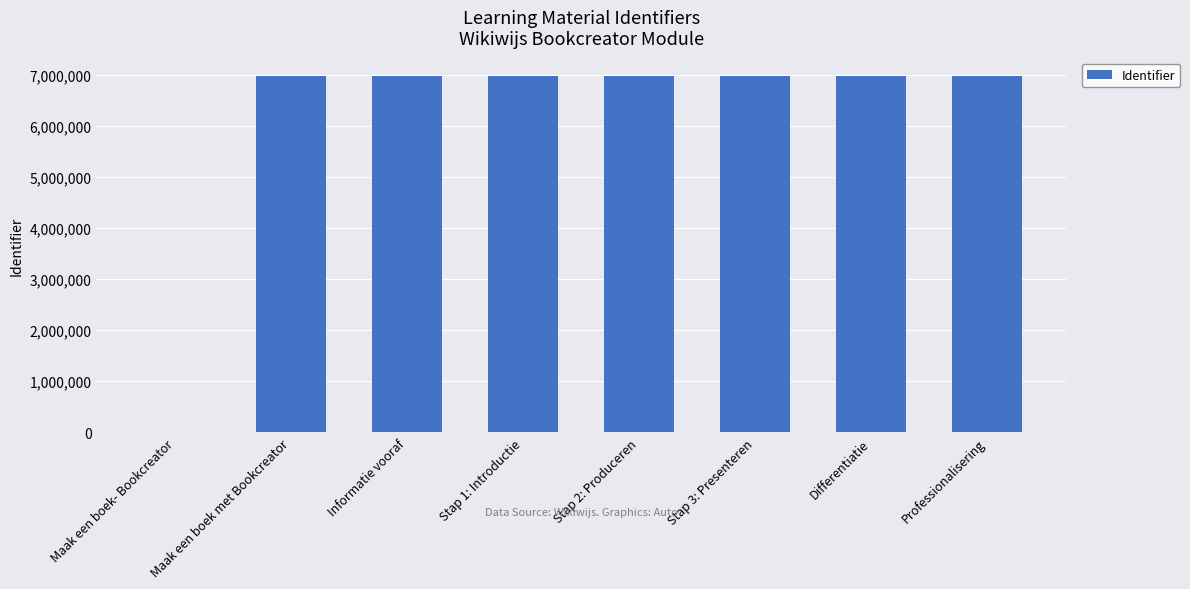

What is the sum of all values?

48907107